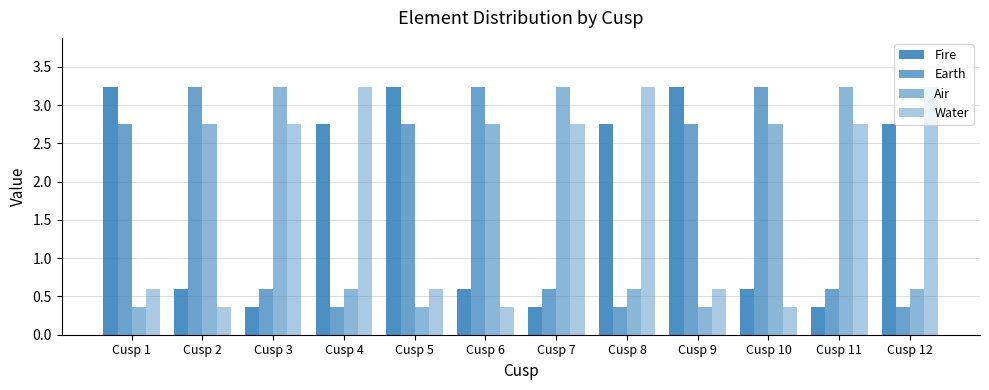

How many data points in Air are above 2?

6